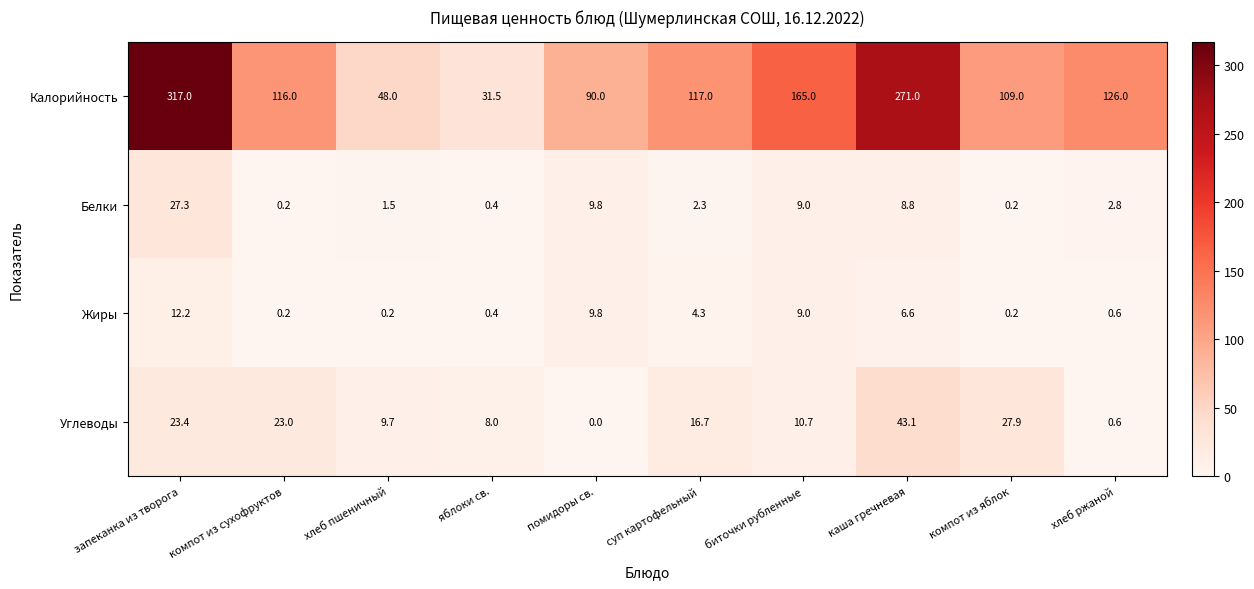

Is the value of Жиры at компот из сухофруктов greater than the value of Углеводы at хлеб ржаной?

No